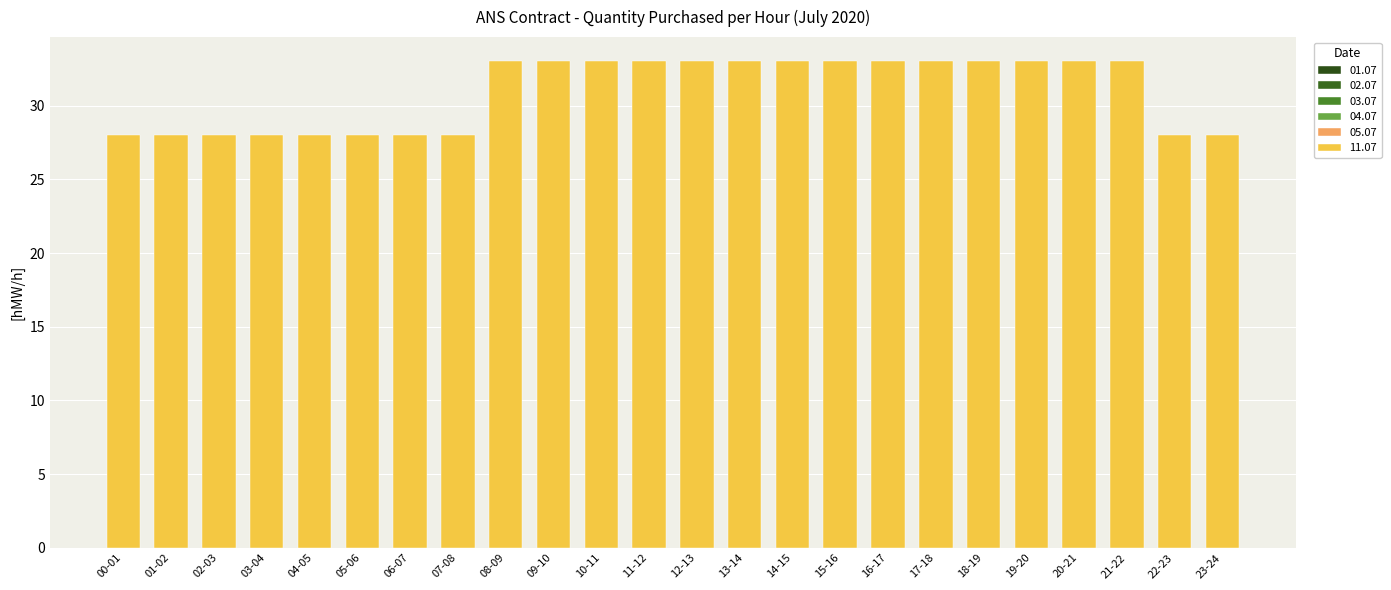

How many bars are there in total?

24